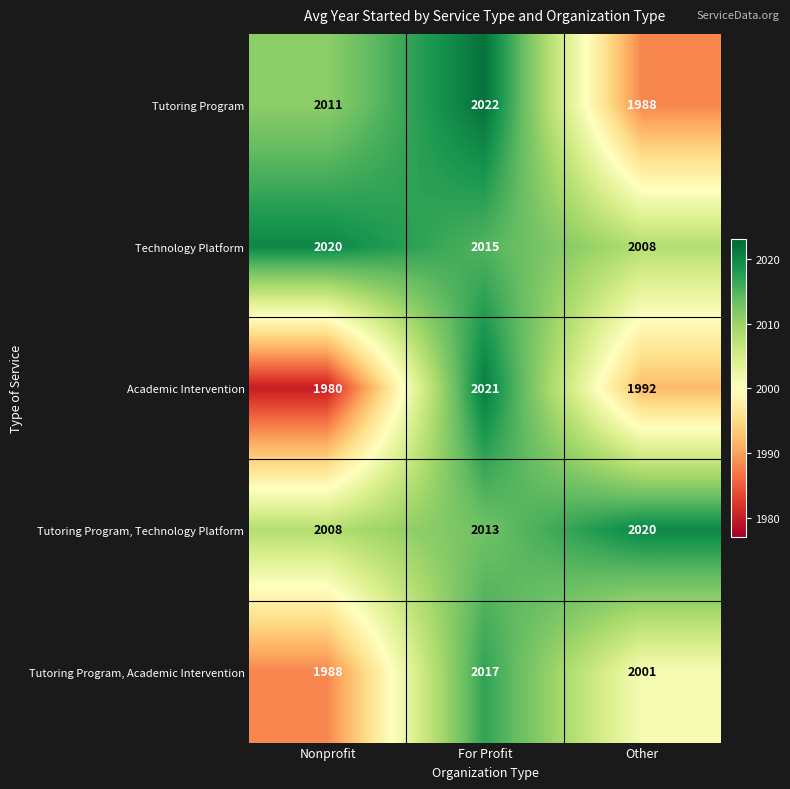

Where does the Academic Intervention series first go above 1992?

For Profit